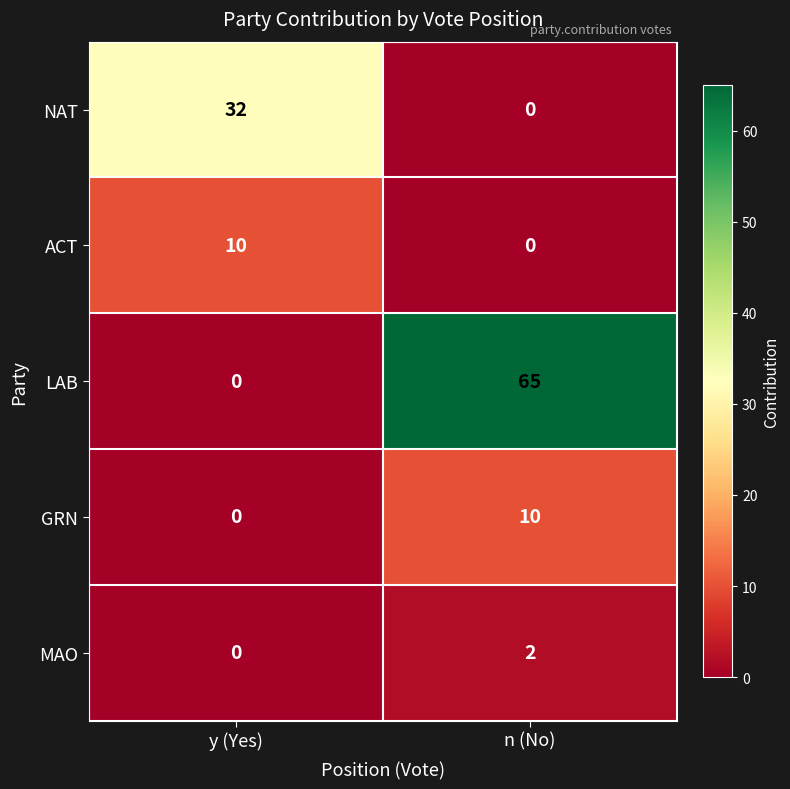

What is the difference between the maximum and minimum values in the NAT series?

32